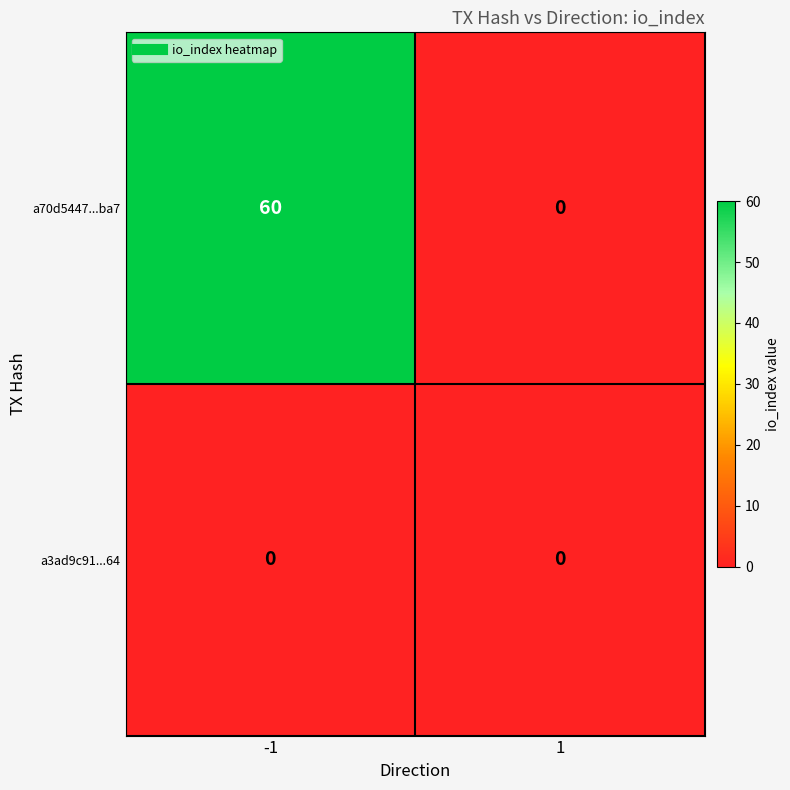

The value of a70d5447...ba7 at 1 is -33. True or false?

False